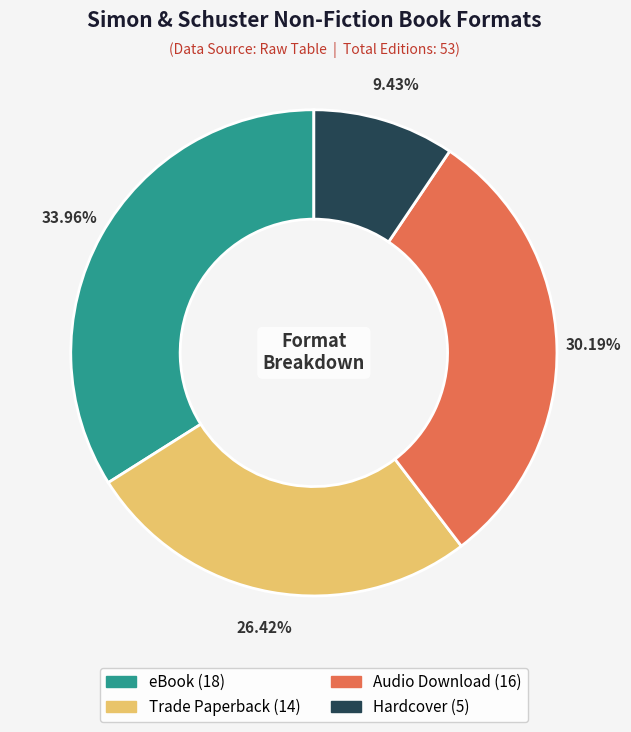

What is the ratio of the value at Audio Download to the value at Hardcover?

3.2